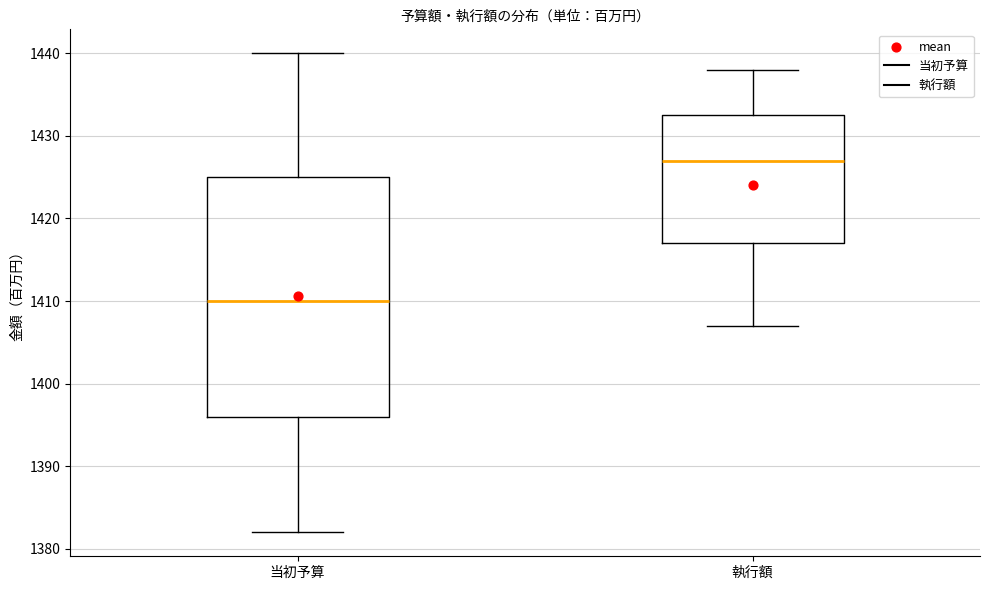

Reading left to right, transcribe this box plot: for each box, give where its median line is, the range the box spans, and where its two whiskers end, as read against the y-axis. The values are not printed on the chart, so give them approximately, as read against the axis.

当初予算: median 1410, box 1396 to 1425, whiskers 1382 to 1440
執行額: median 1427, box 1417 to 1433, whiskers 1407 to 1438